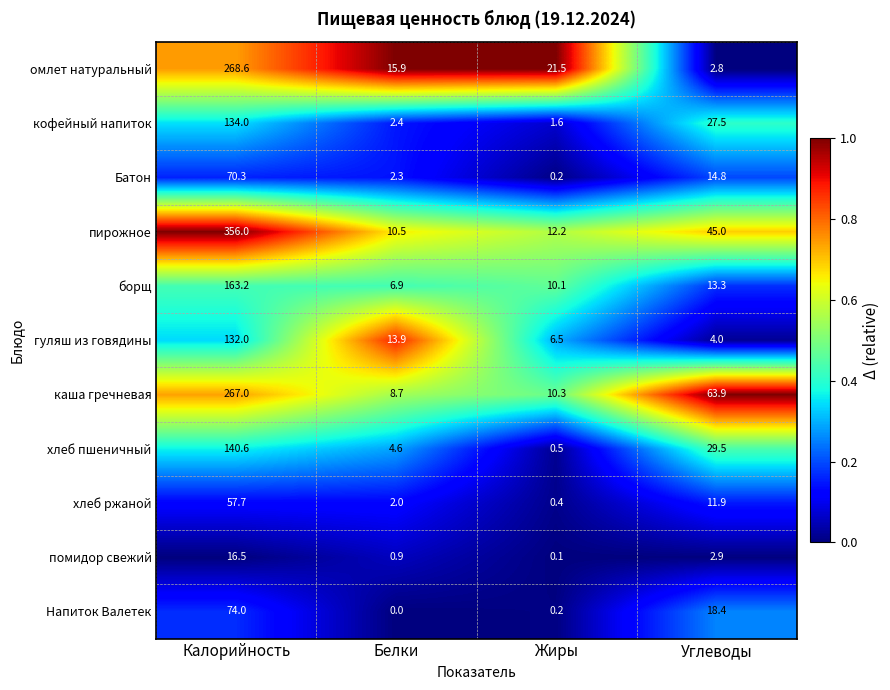

At which category does the chart reach its peak across all series?

Калорийность